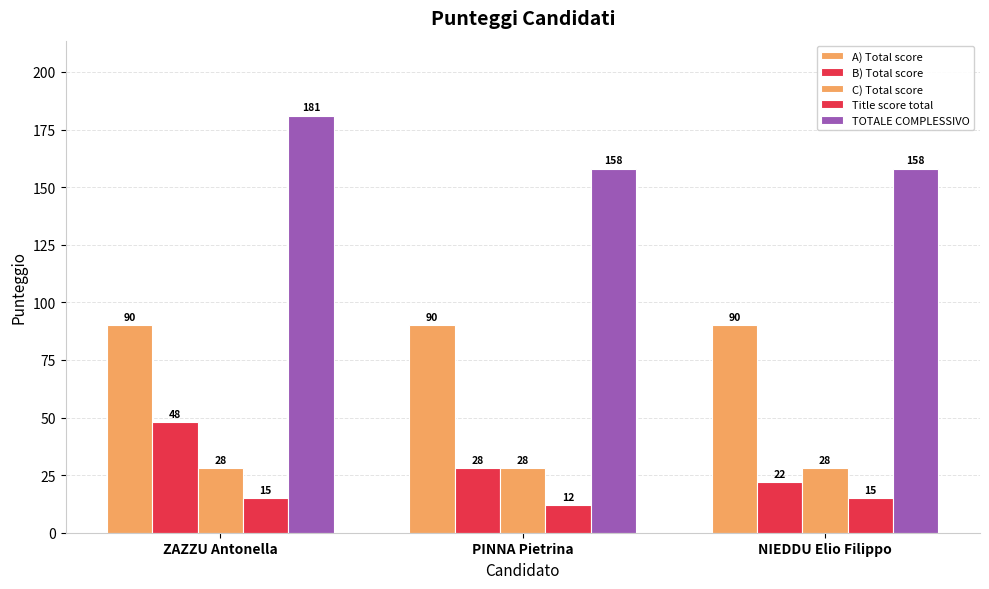

What is the total value across all series at ZAZZU Antonella?

362